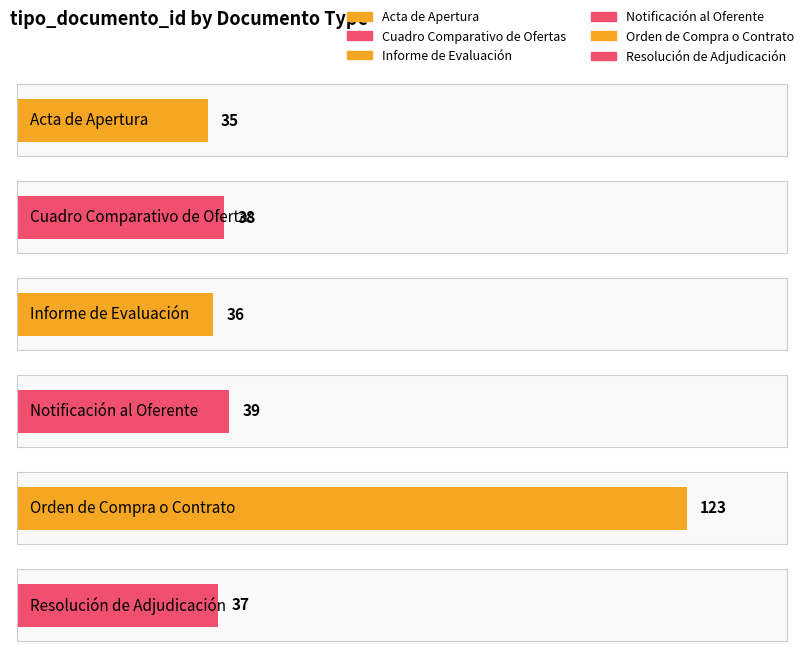

The value at Notificación al Oferente is 39. True or false?

True